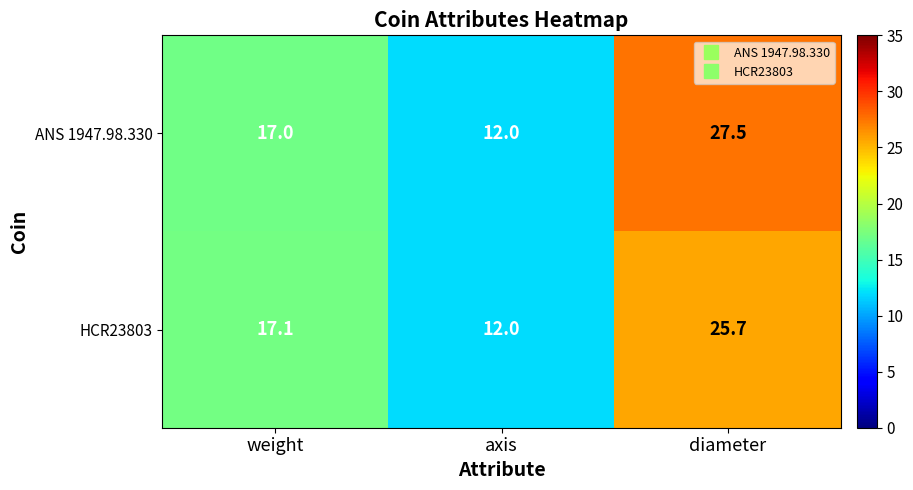

What is the greatest value displayed?

27.5